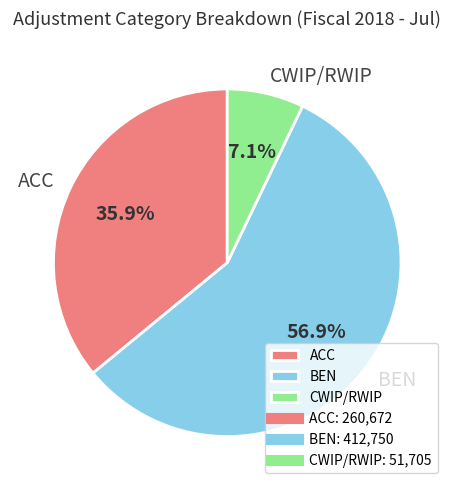

What is the largest slice in the pie chart?

BEN